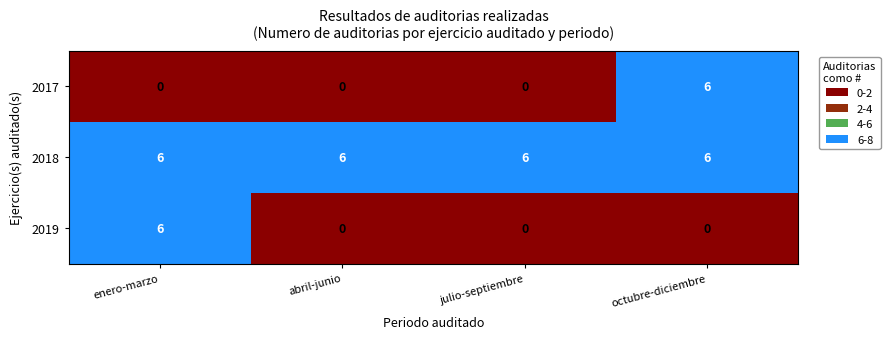

What is the difference between the highest and lowest values at abril-junio?

6